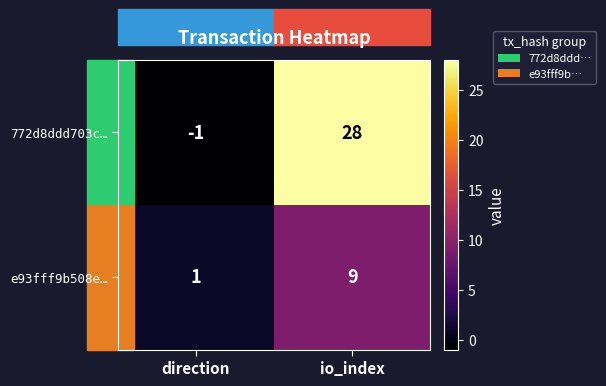

Is it true that e93fff9b508e… equals 1 at direction?

True